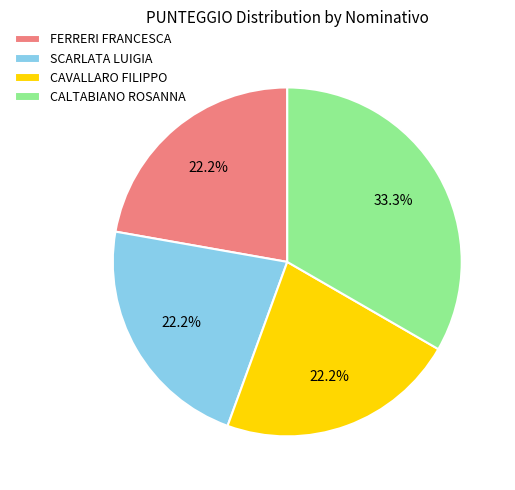

Is there any slice that represents more than half of the pie?

No